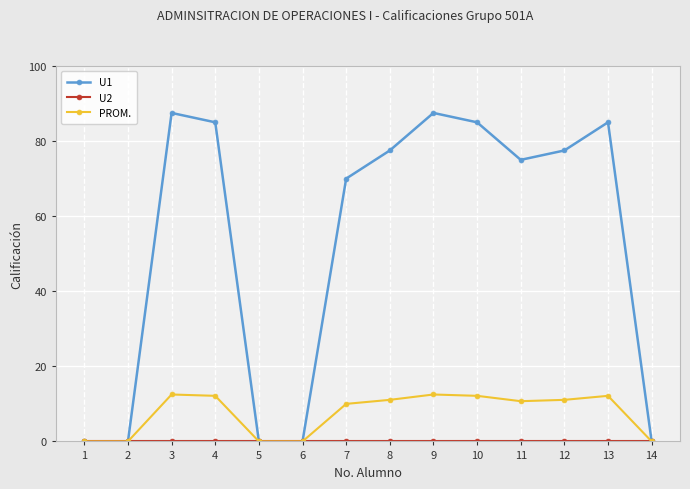

True or false: PROM. has a value of 8.5 at 14.

False